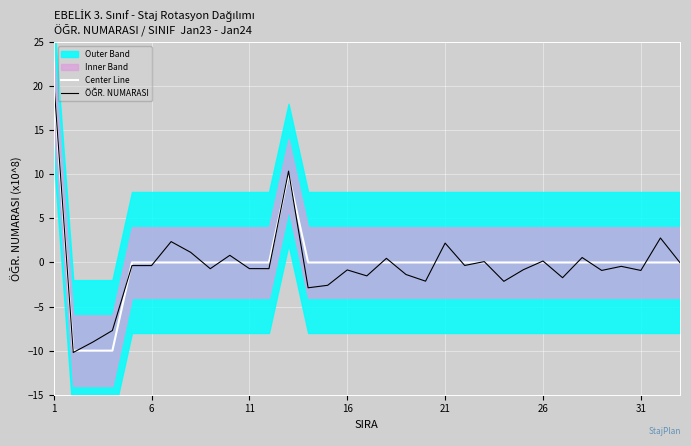

At which label does Center Line reach its peak?

1